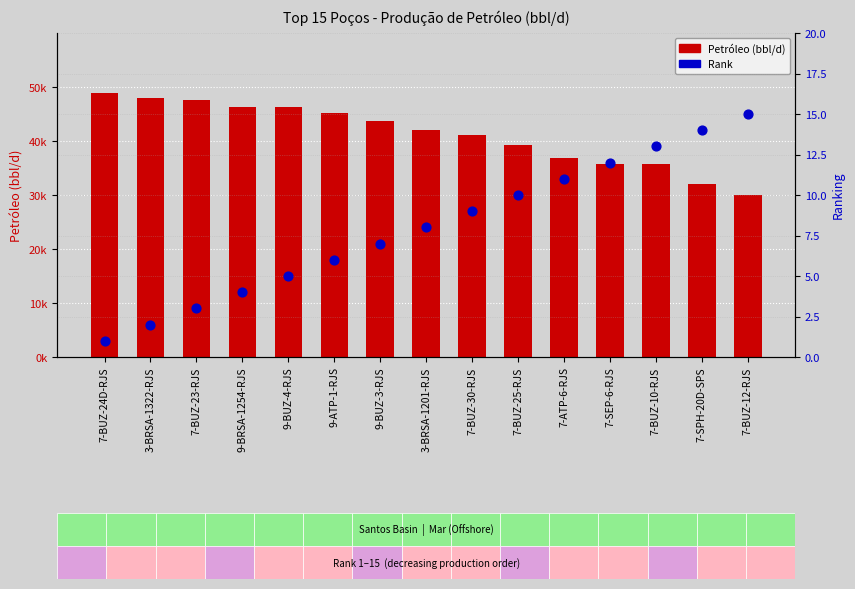

Is the value of Rank at 7-ATP-6-RJS greater than the value of Petróleo (bbl/d) at 7-SPH-20D-SPS?

No